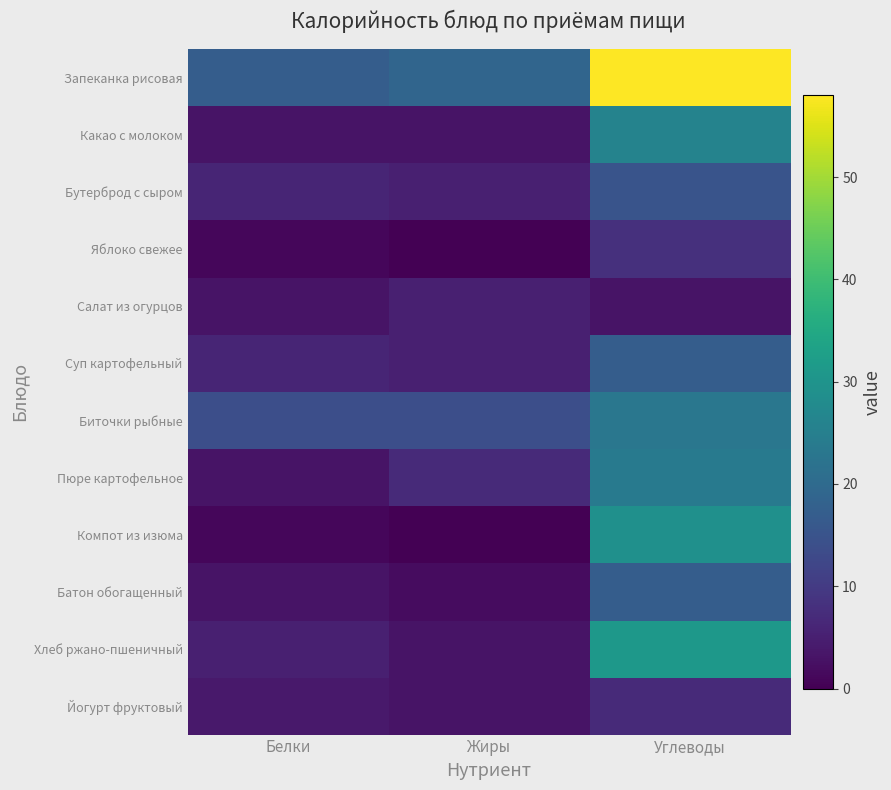

What is the difference between the highest and lowest values at Углеводы?

55